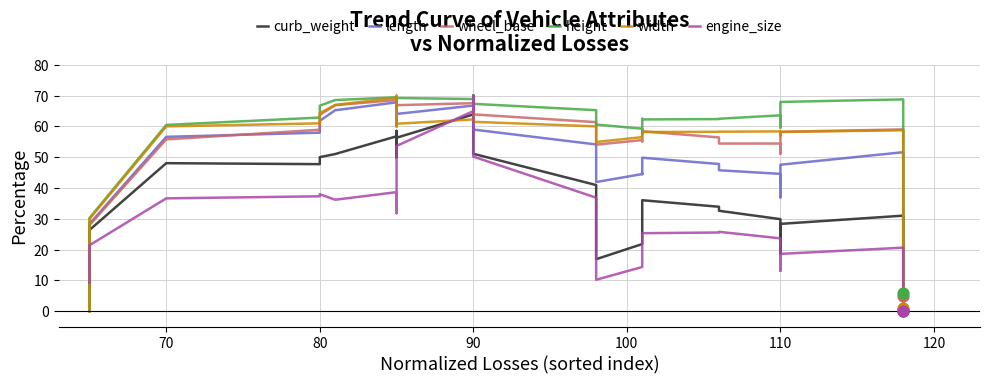

What are all the series names shown in the legend?

curb_weight, length, wheel_base, height, width, engine_size